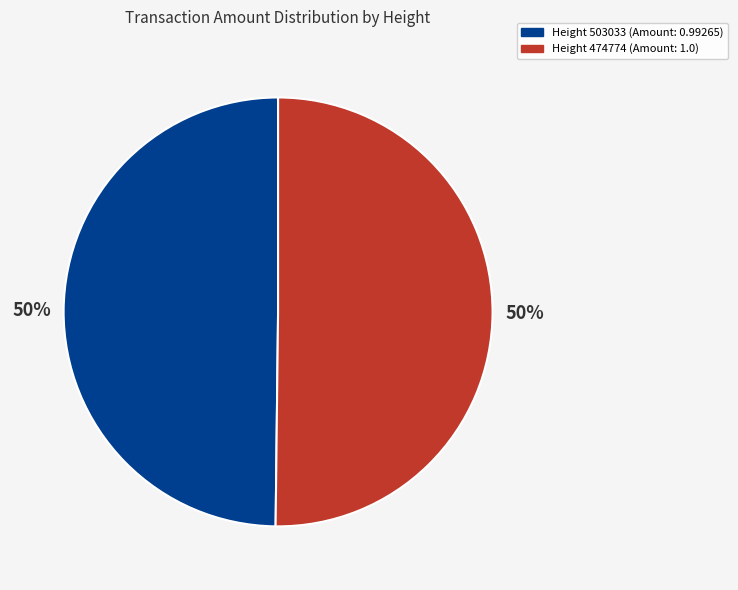

How many slices are in this pie chart?

2